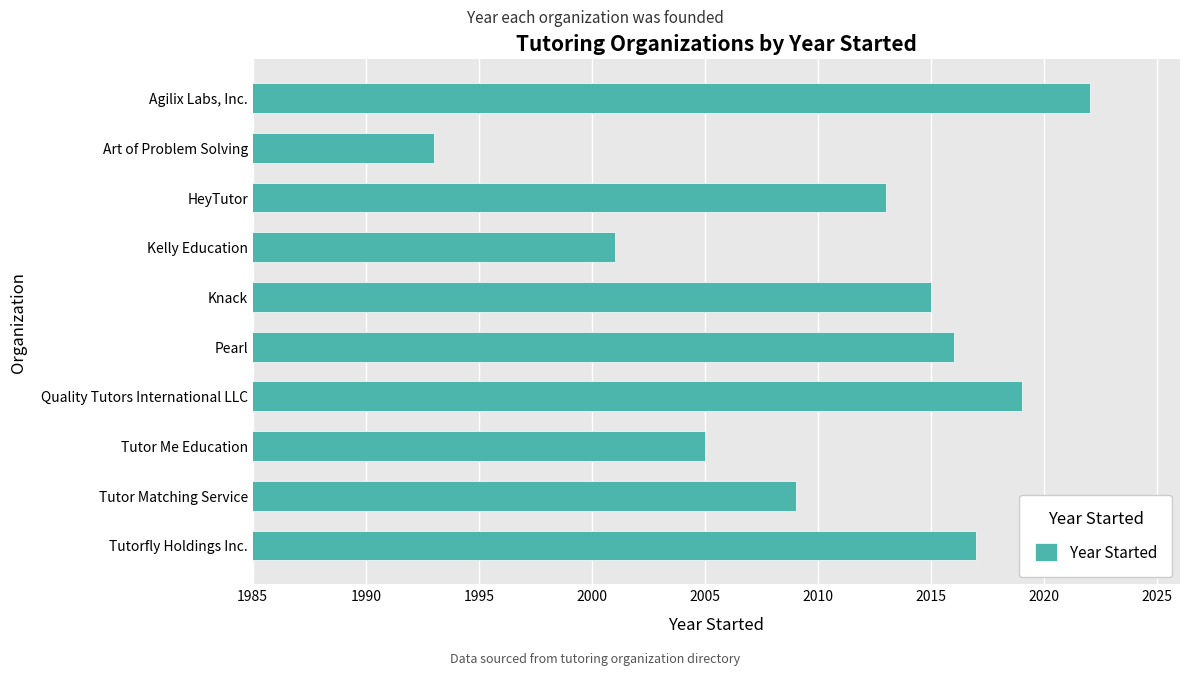

Rank the categories by value from highest to lowest.

Agilix Labs, Inc., Quality Tutors International LLC, Tutorfly Holdings Inc., Pearl, Knack, HeyTutor, Tutor Matching Service, Tutor Me Education, Kelly Education, Art of Problem Solving